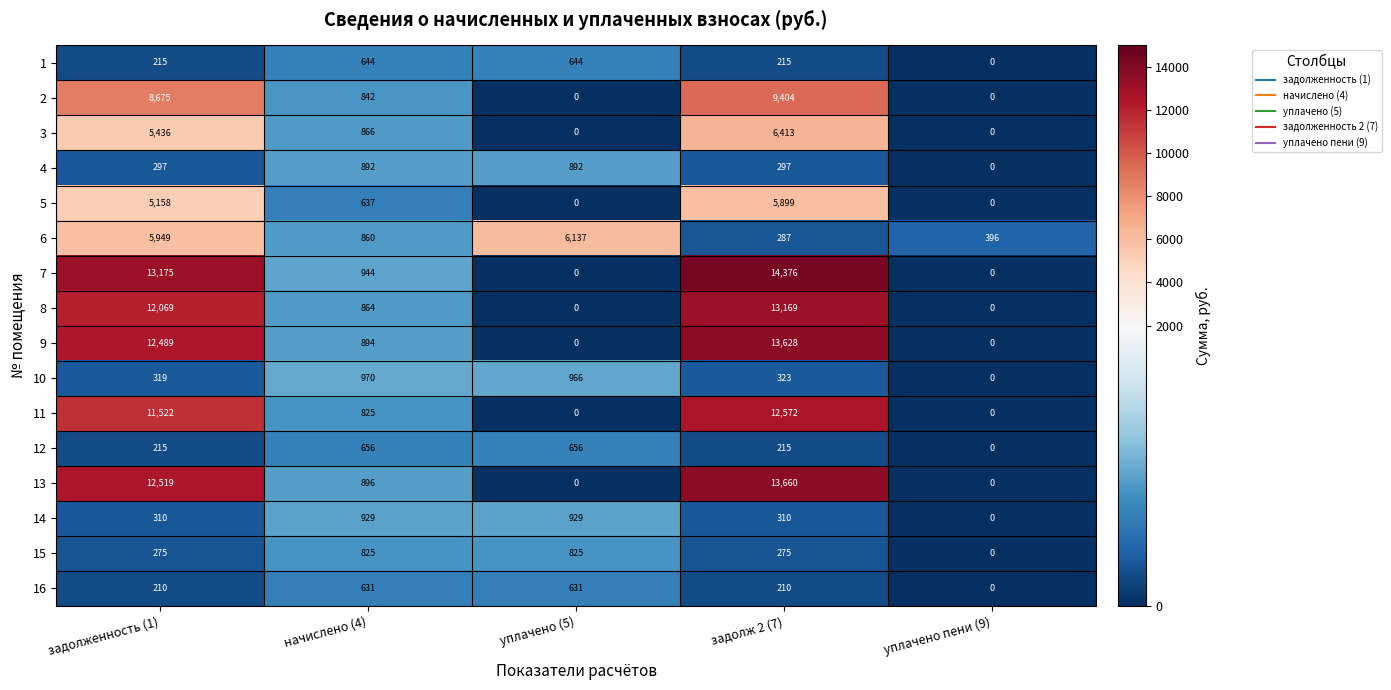

At which label does 6 first exceed 860?

задолженность (1)